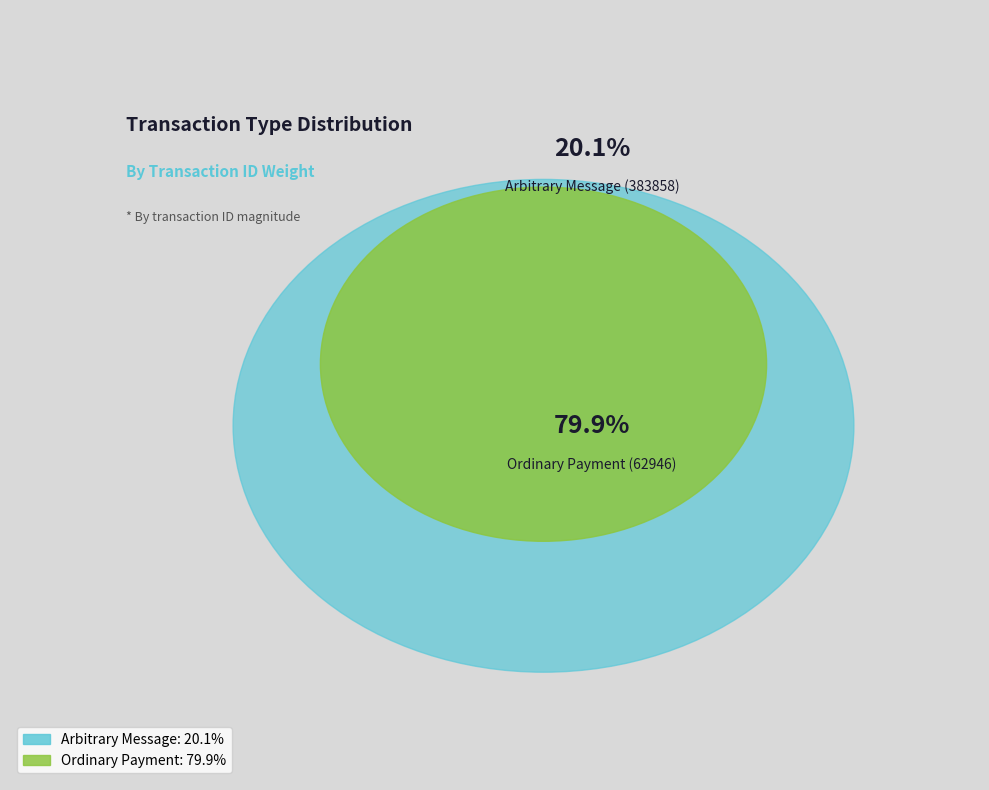

How many segments does this pie chart have?

2